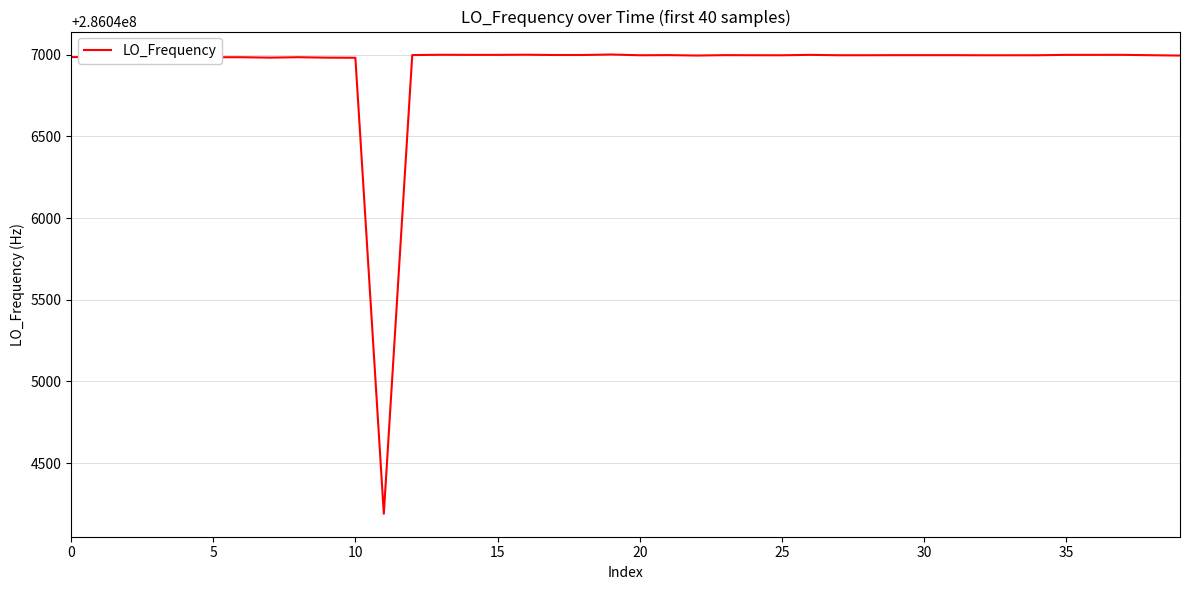

What is the greatest value displayed?

286047001.2